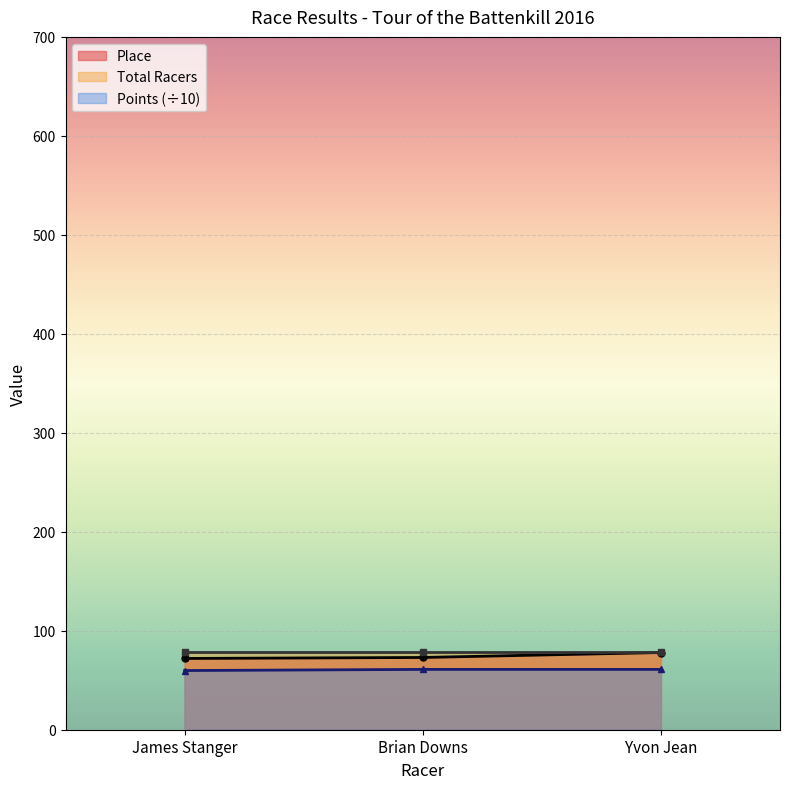

What is the value of the Points (÷10) point at the 3rd from the left?

60.9